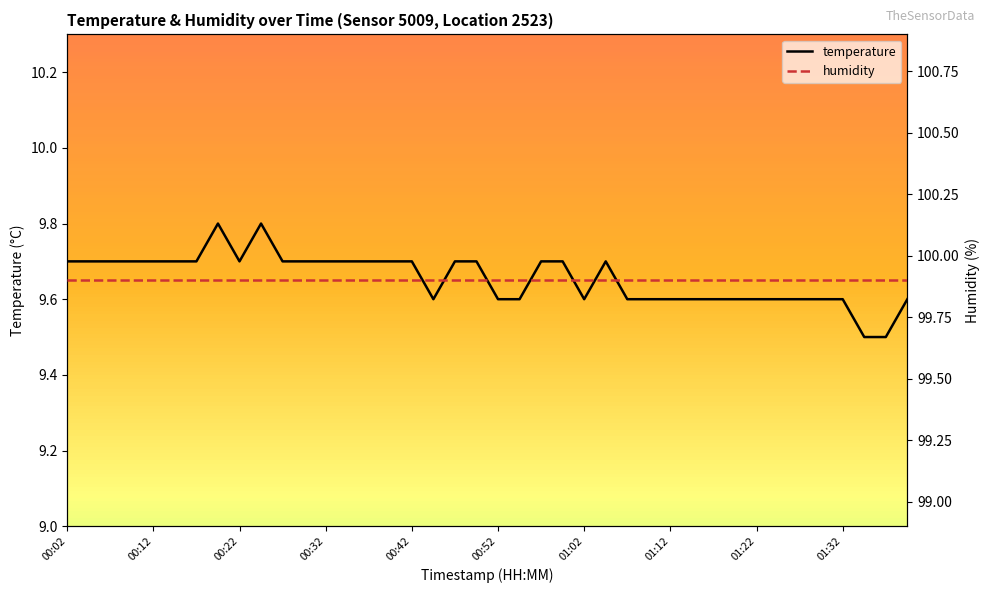

What position from the left is 27?

28